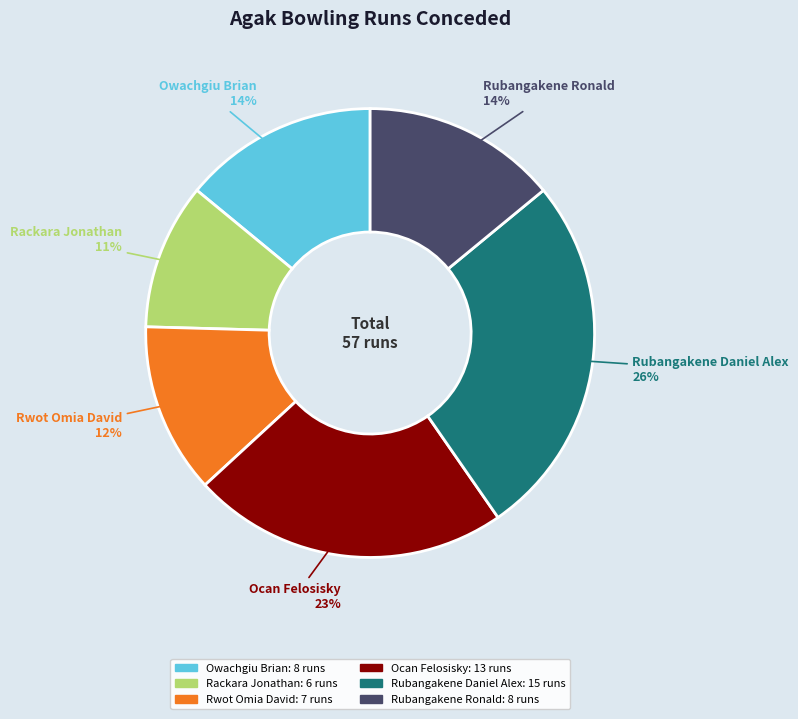

To the nearest percent, what is the average slice percentage?

17%